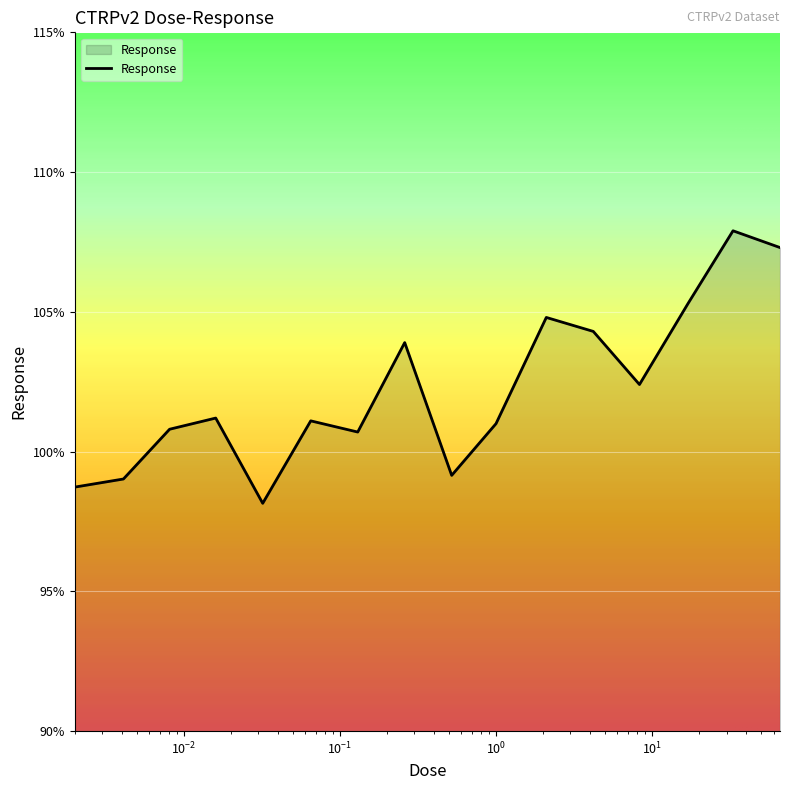

What is the maximum value shown in the chart?

107.9